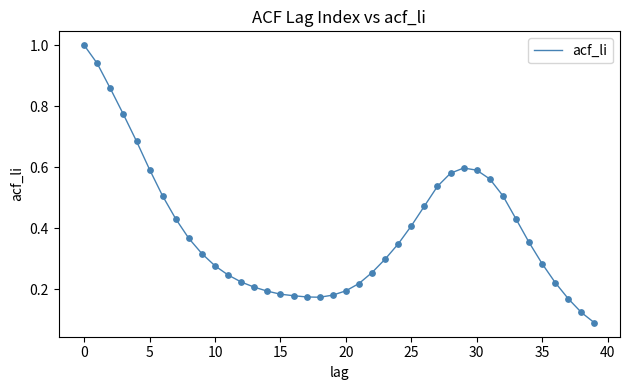

What is the greatest value displayed?

1.0